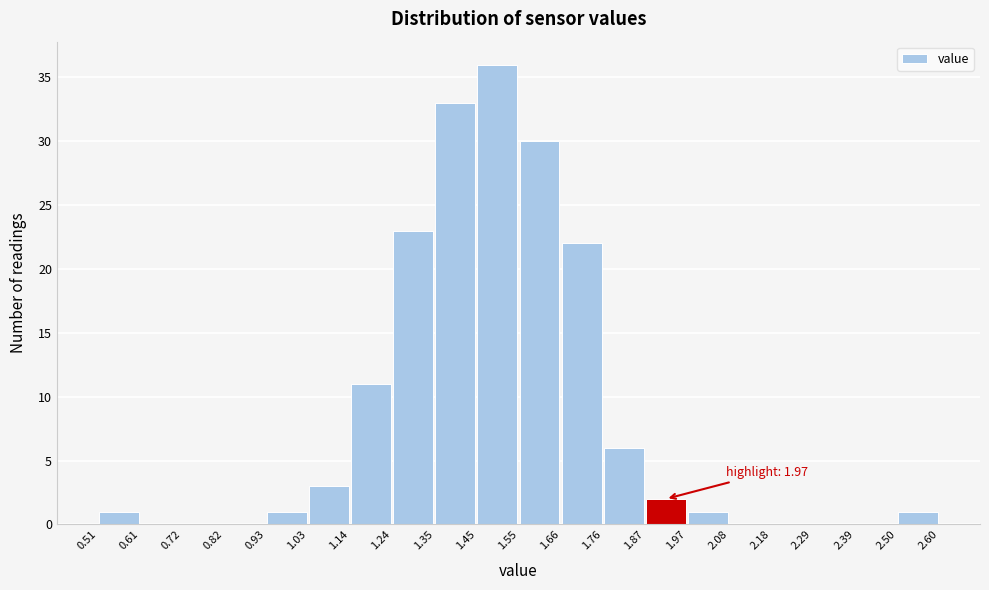

Which range on the x-axis has the tallest bar?

1.45 to 1.55